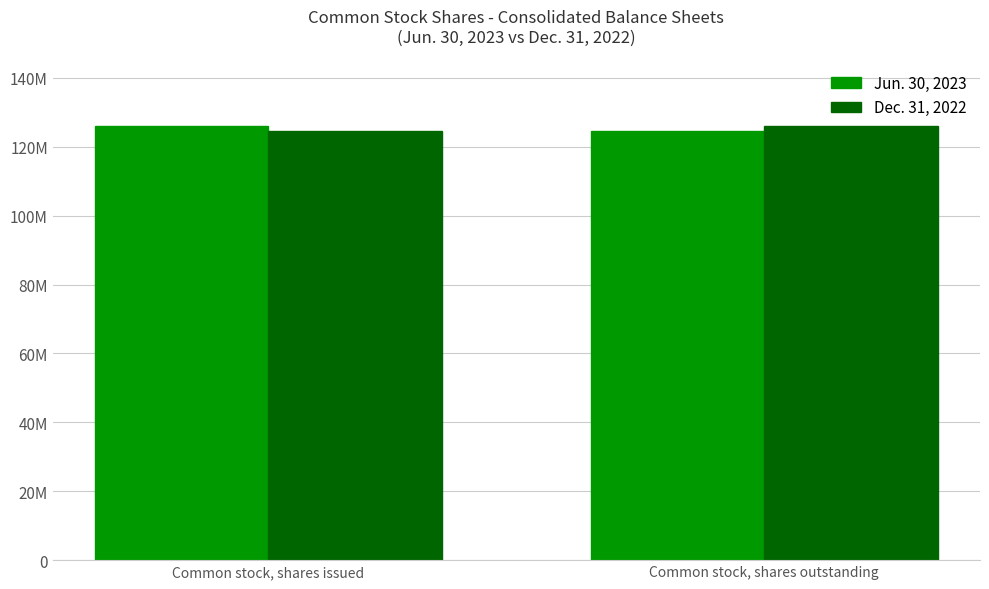

Reading right to left, transcribe all the data shown in this chart.

Jun. 30, 2023: 124538811	126003795
Dec. 31, 2022: 126003795	124538811